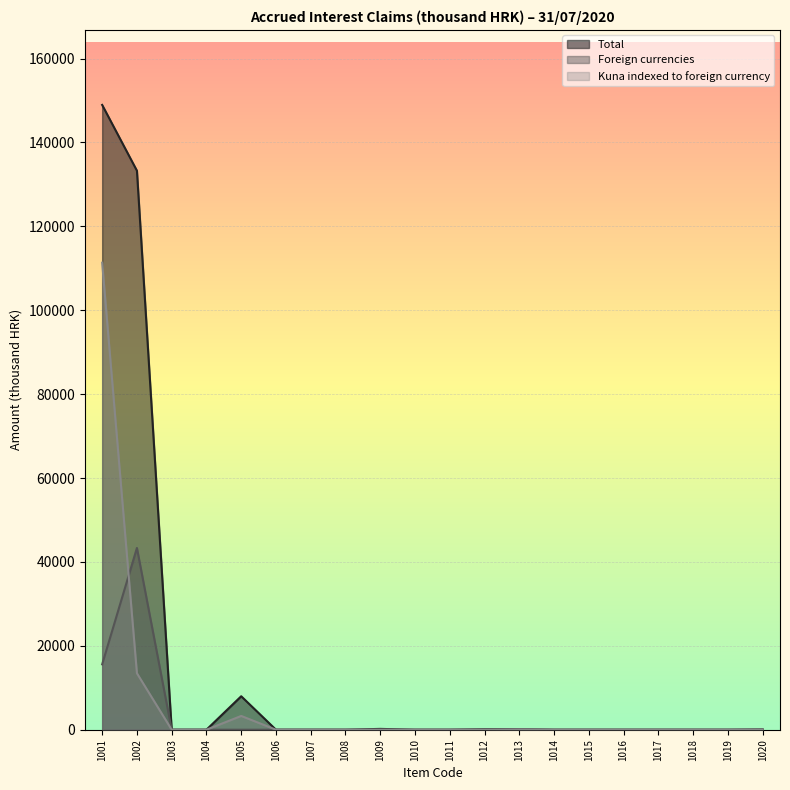

How many data points in Total are above 0?

8